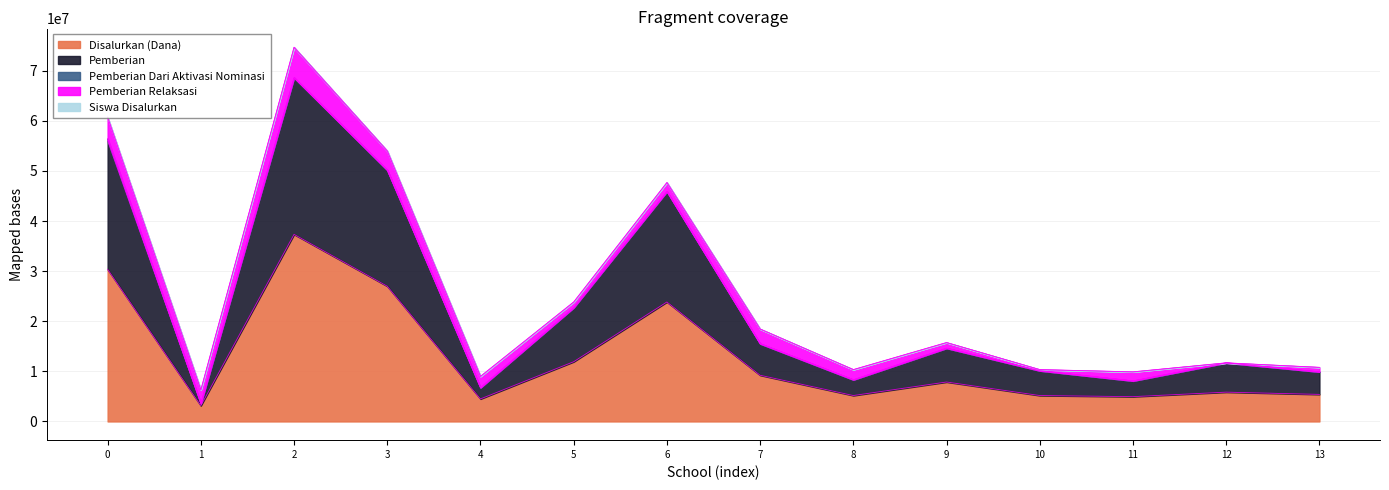

True or false: Siswa Disalurkan and Disalurkan (Dana) intersect in this chart.

False